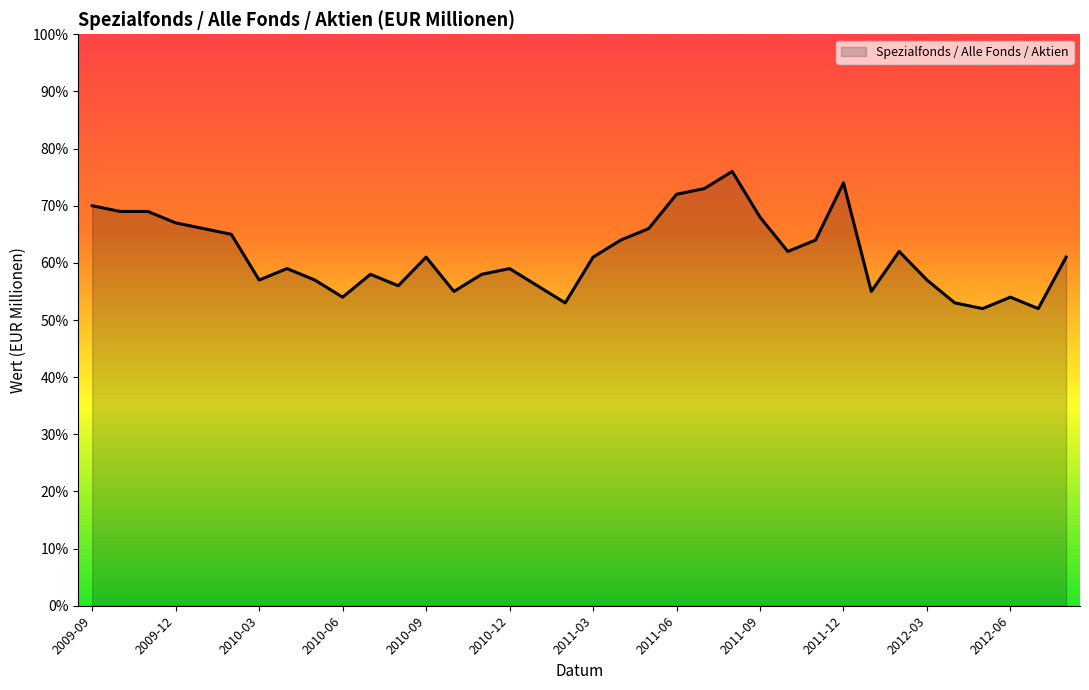

What is the smallest value displayed?

52